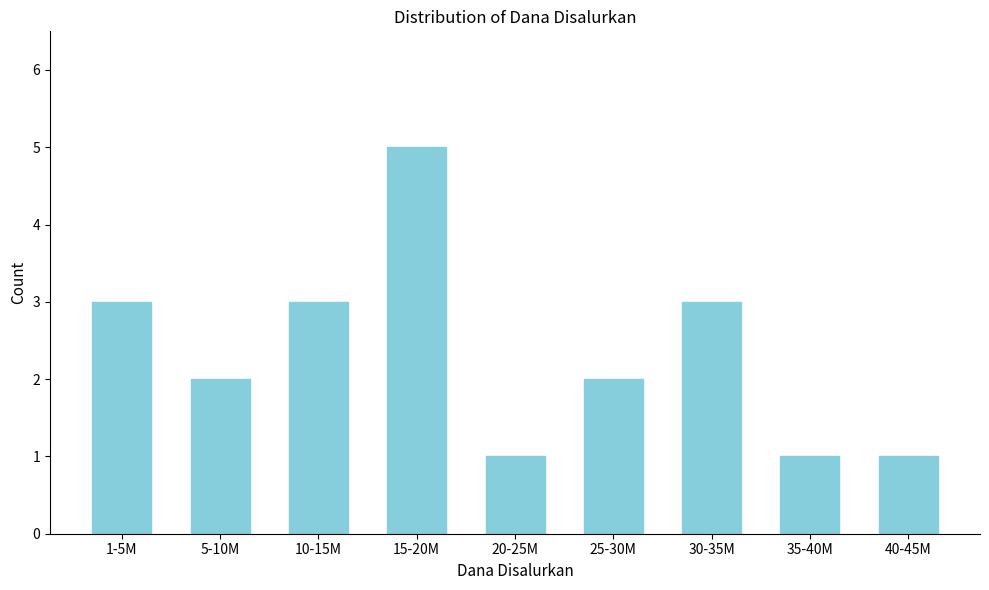

Reading left to right, transcribe all the data shown in this chart.

1-5M=3	5-10M=2	10-15M=3	15-20M=5	20-25M=1	25-30M=2	30-35M=3	35-40M=1	40-45M=1